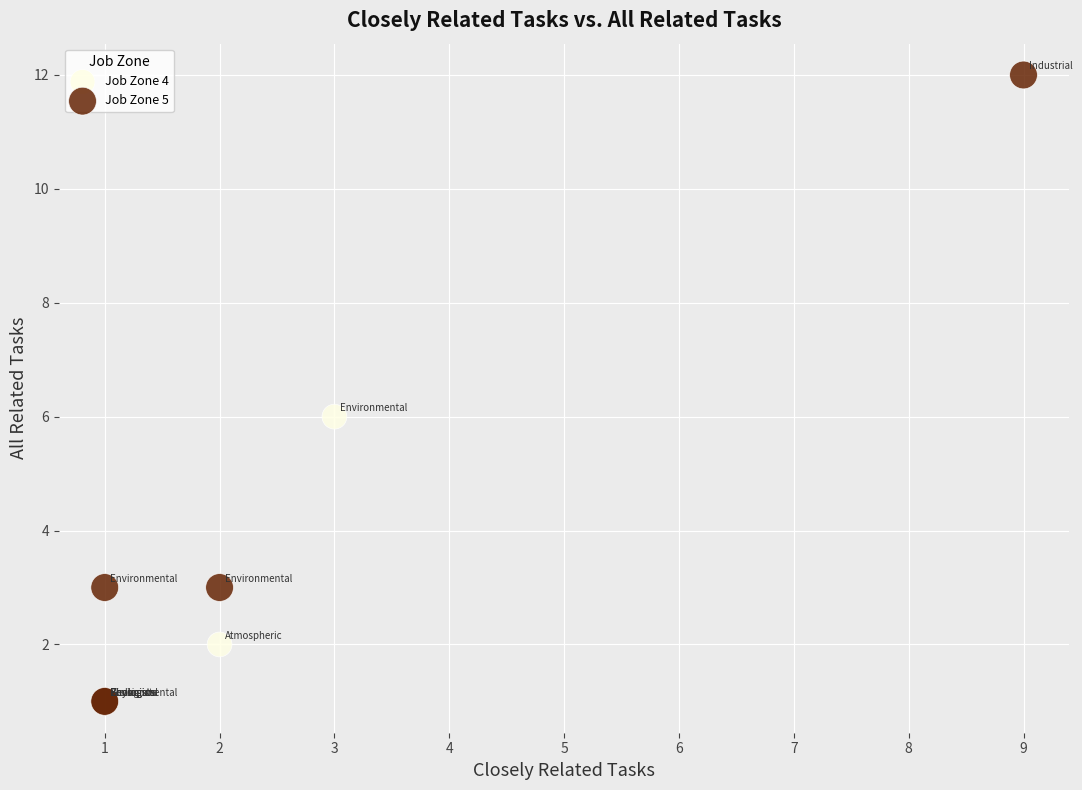

Which series has the largest Y range (max minus min)?

Job Zone 5